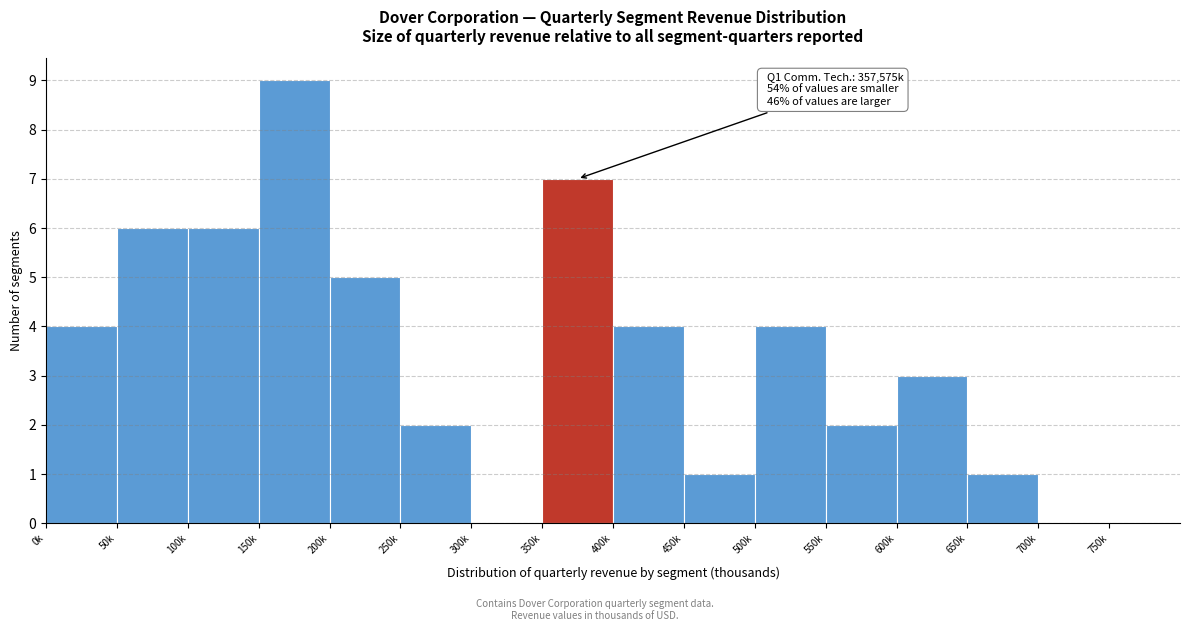

Reading left to right, transcribe all the data shown in this chart.

0k=4	50k=6	100k=6	150k=9	200k=5	250k=2	300k=0	350k=7	400k=4	450k=1	500k=4	550k=2	600k=3	650k=1	700k=0	750k=0